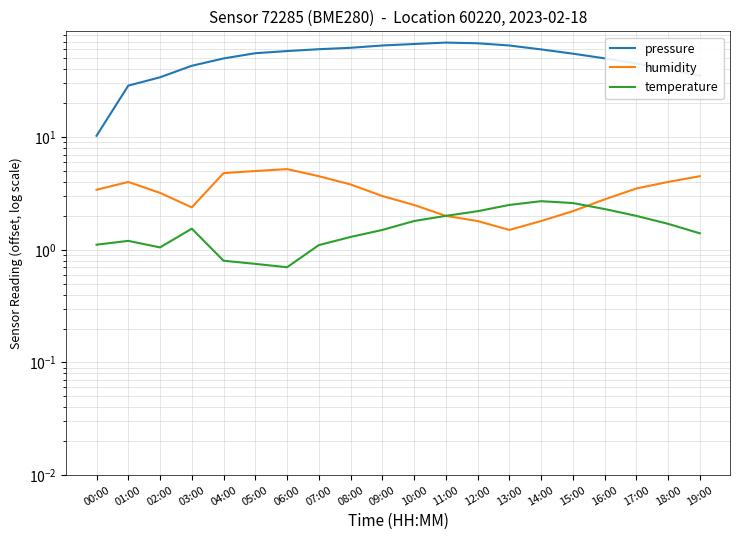

At which category is the sum across all series the highest?

11:00